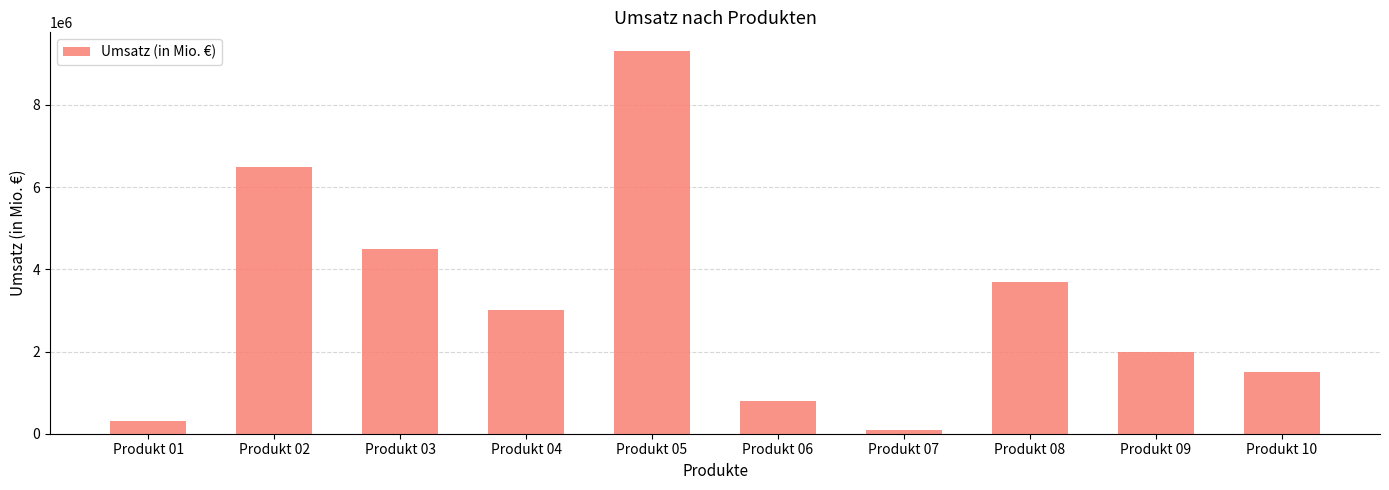

Between Produkt 04 and Produkt 01, which is larger?

Produkt 04